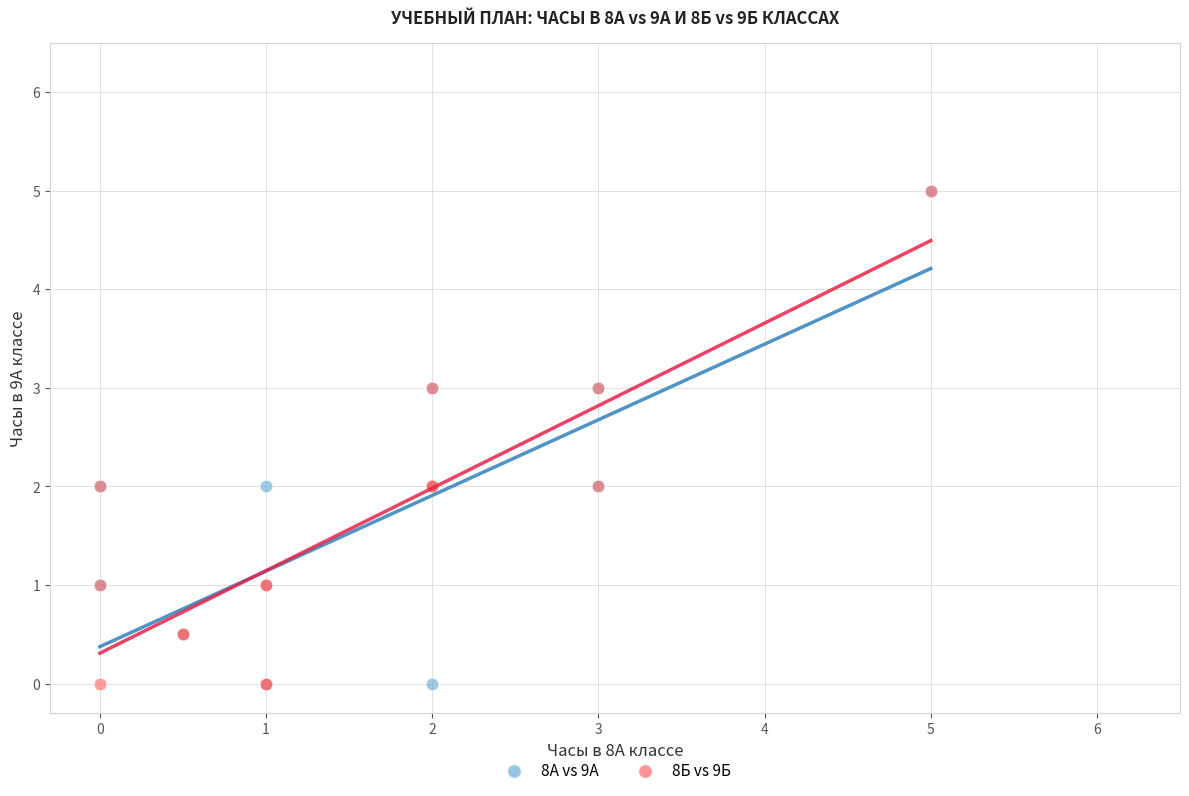

What are all the series names shown in the legend?

8А vs 9А, 8Б vs 9Б